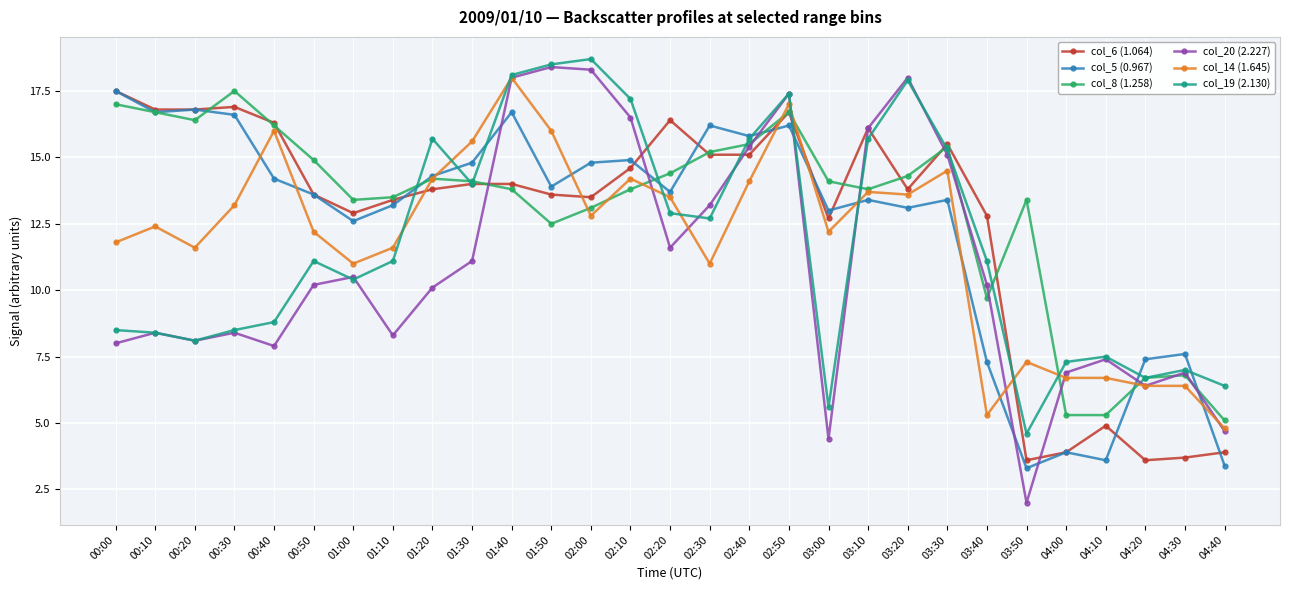

At which label is col_8 (1.258) closest to 11?

03:40